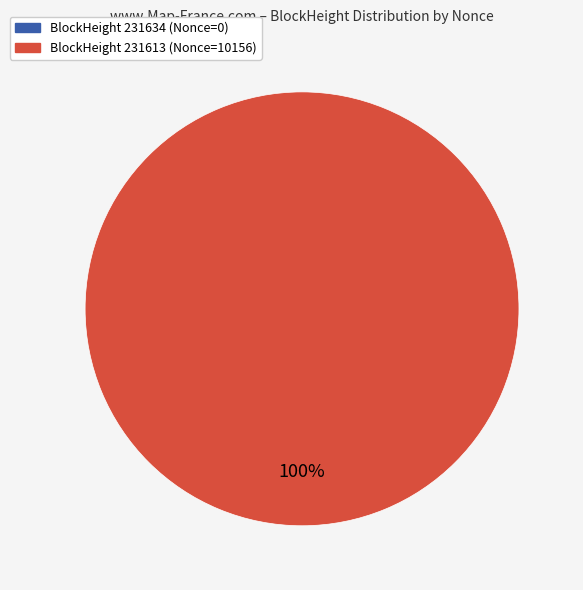

Is it true that 231634 is 8% of the pie?

False